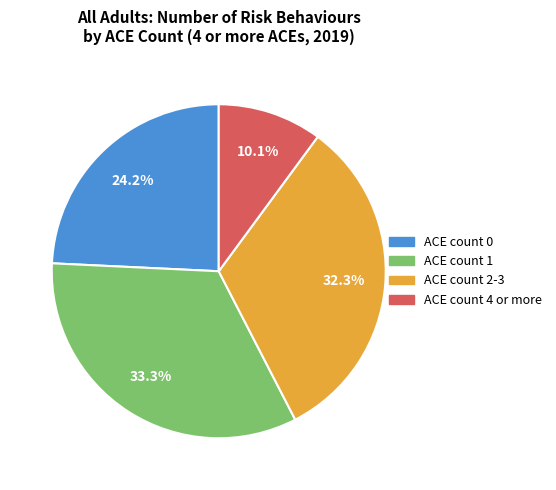

What is the largest slice in the pie chart?

ACE count 1